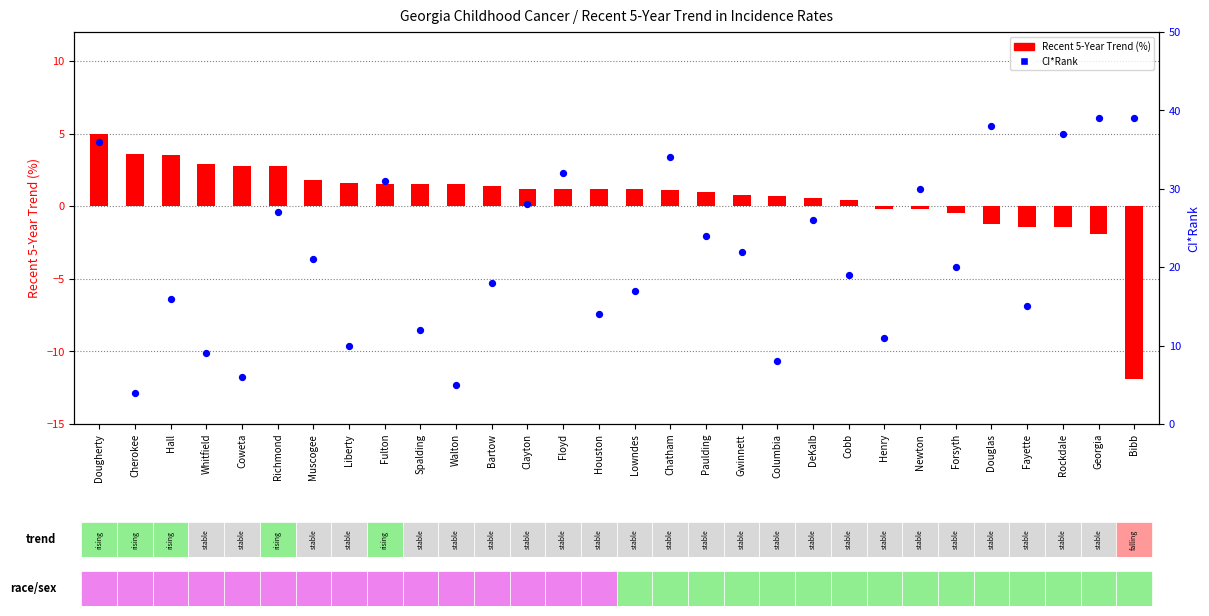

What are all the series names shown in the legend?

Recent 5-Year Trend, CI*Rank